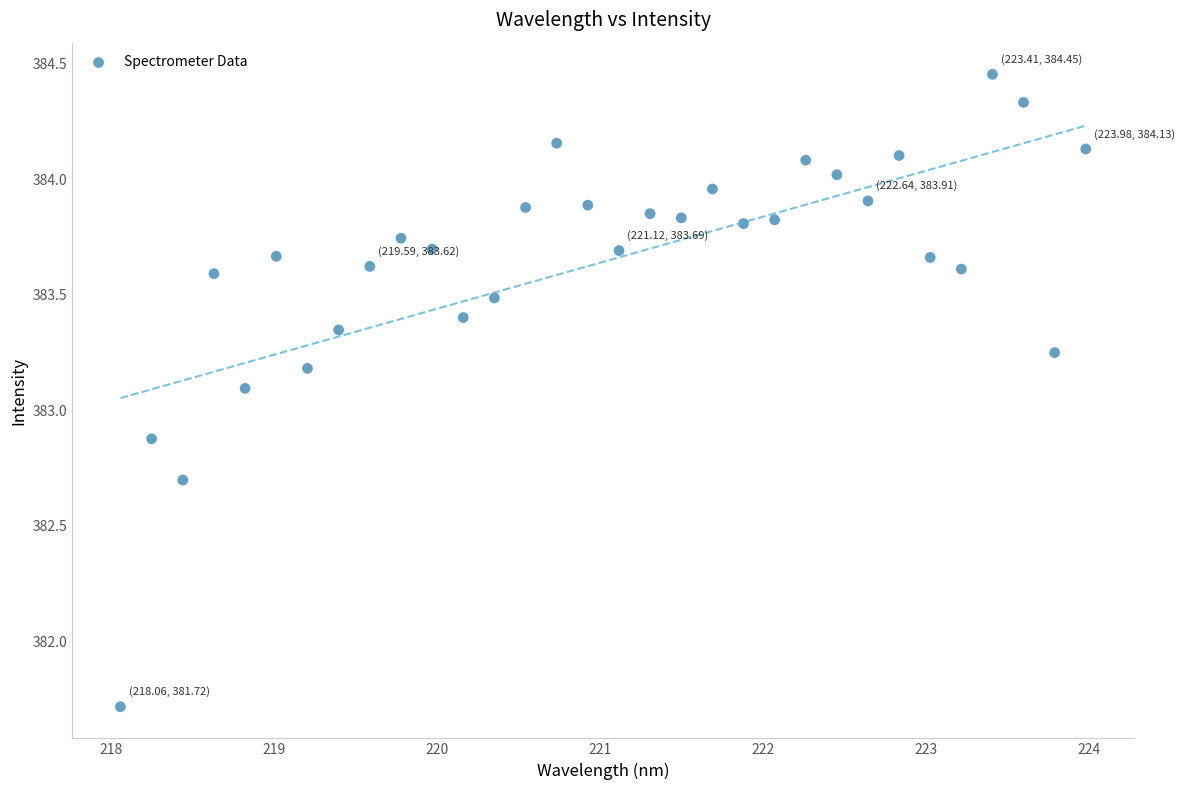

What is the range of X values (max minus min)?

5.9